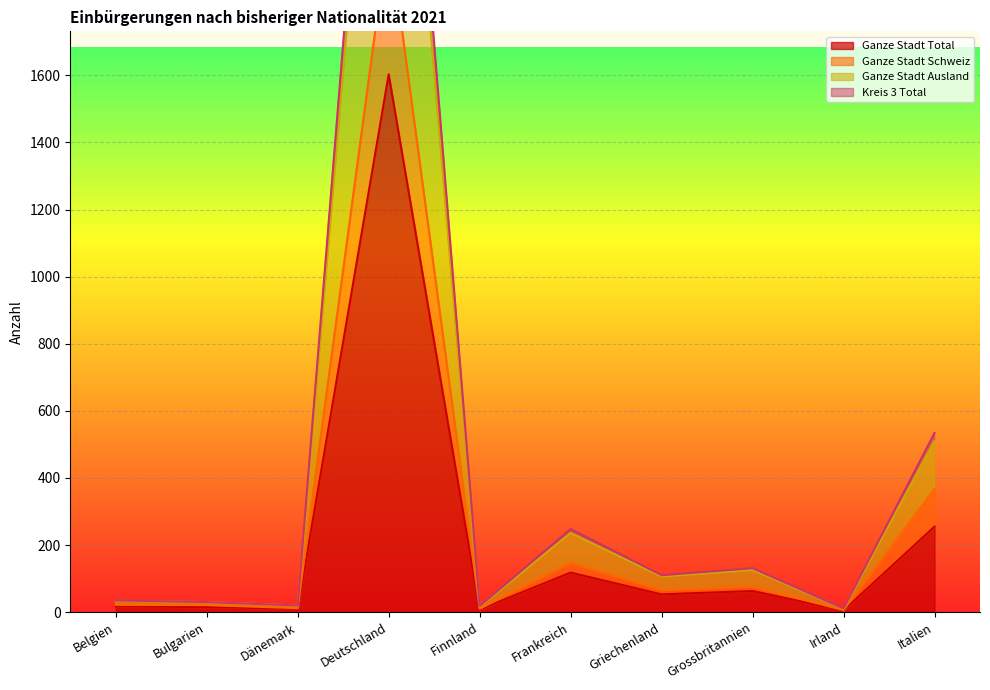

Is the value of Ganze Stadt Total at Dänemark greater than the value of Kreis 3 Total at Griechenland?

No